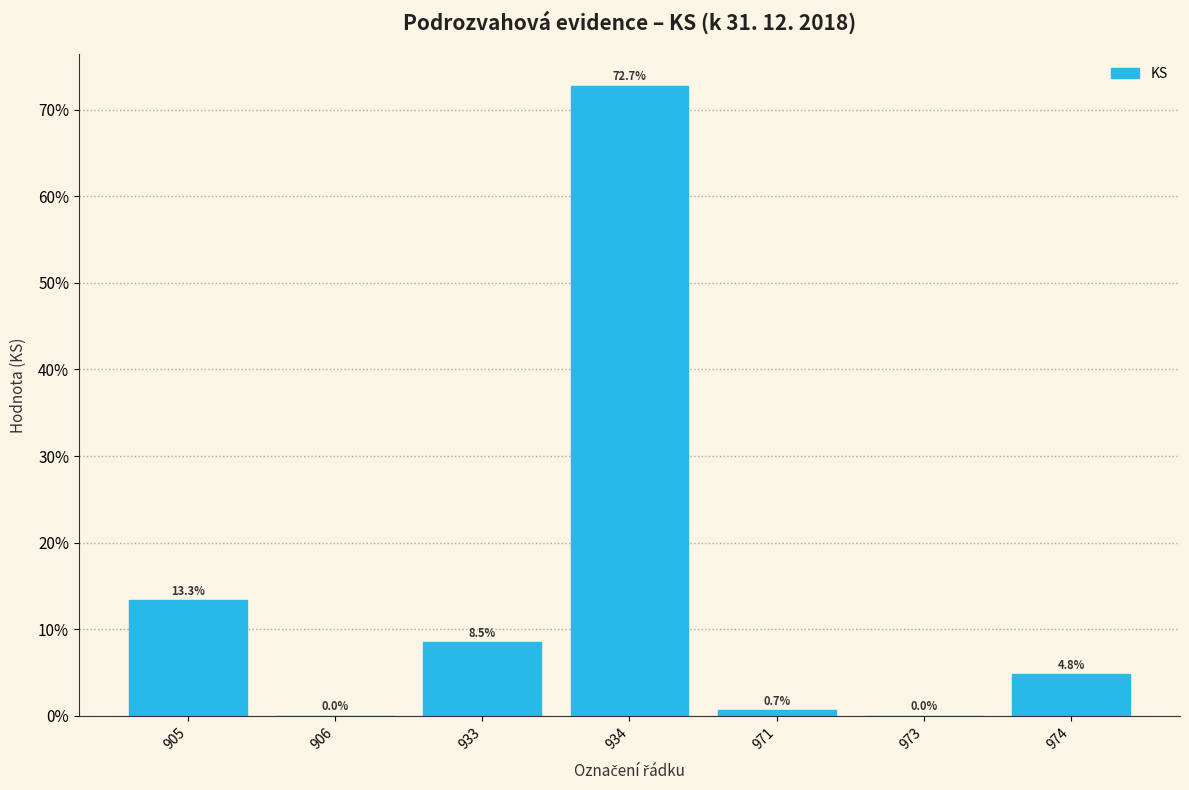

What is the sum of the values at 971 and 974?

5.5